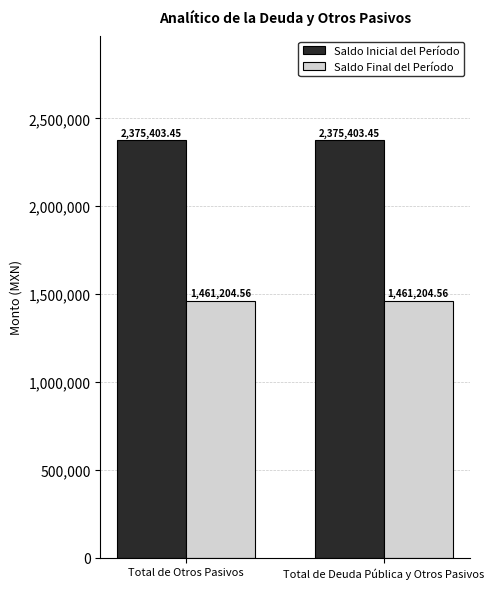

The value of Saldo Final del Período at Total de Deuda Pública y Otros Pasivos is 437778.7. True or false?

False